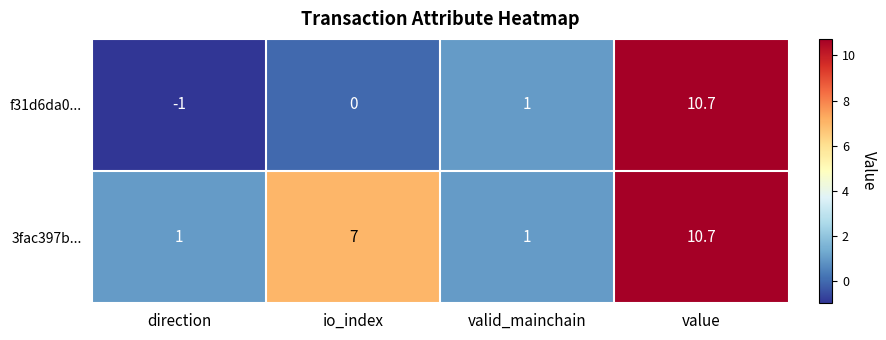

What is the difference between the second highest and second lowest values in the 3fac397b... series?

6.0